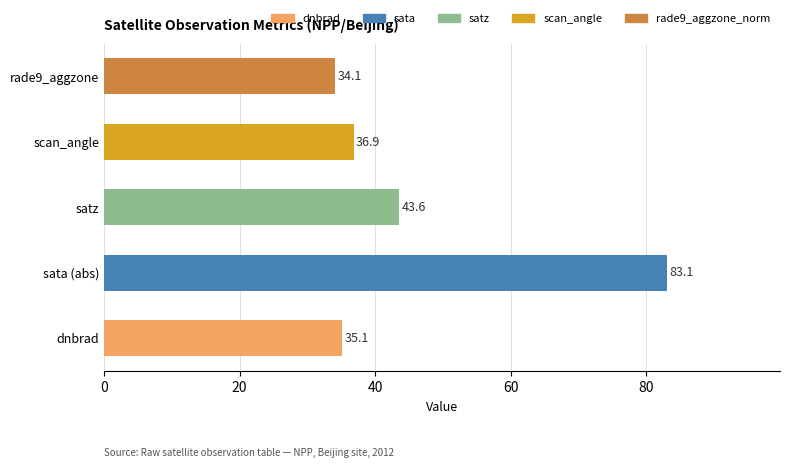

The chart shows a value of 48.9 at scan_angle. True or false?

False